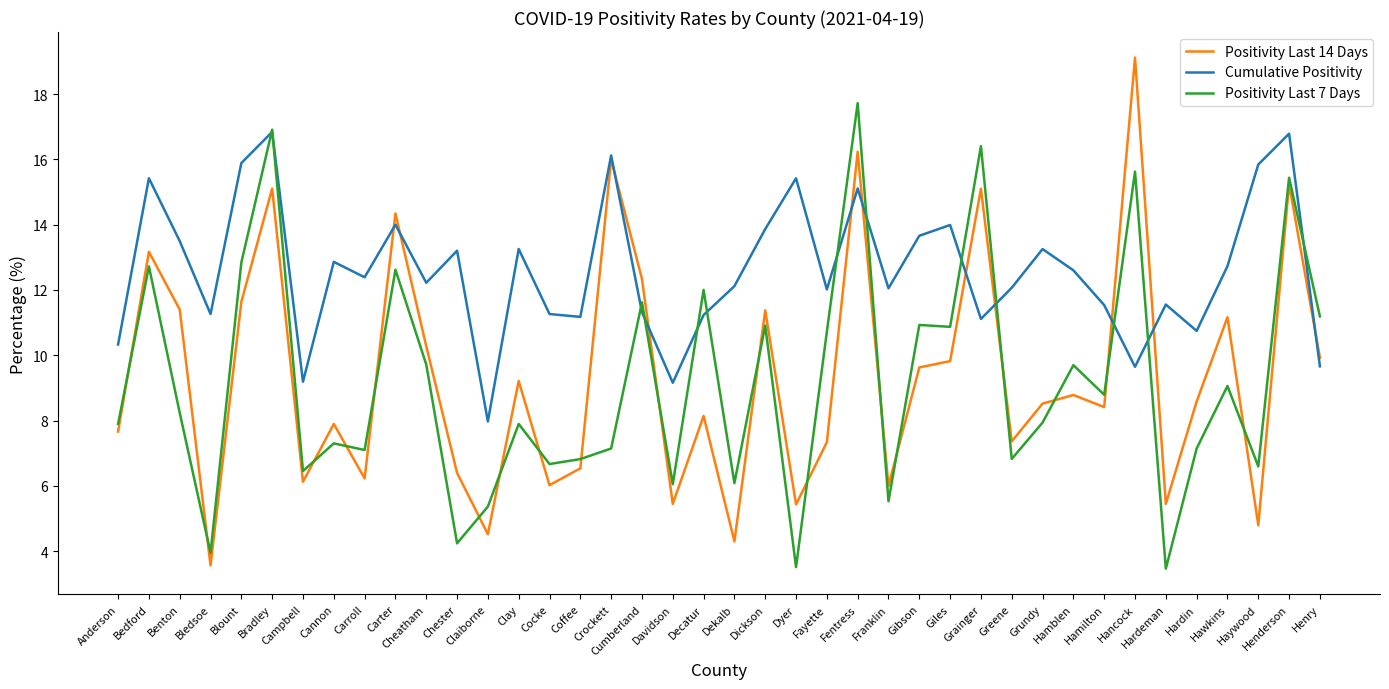

True or false: Positivity Last 7 Days has more than 1 interior local peaks.

True